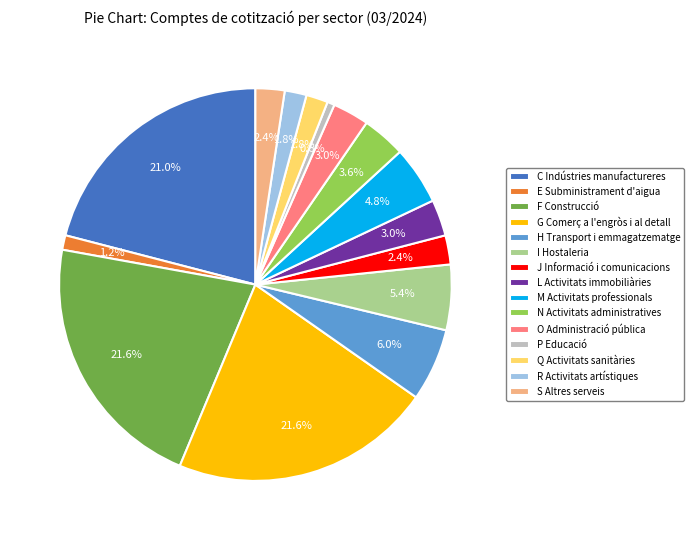

What percentage do H Transport i emmagatzematge and C Indústries manufactureres together represent?

26.9%